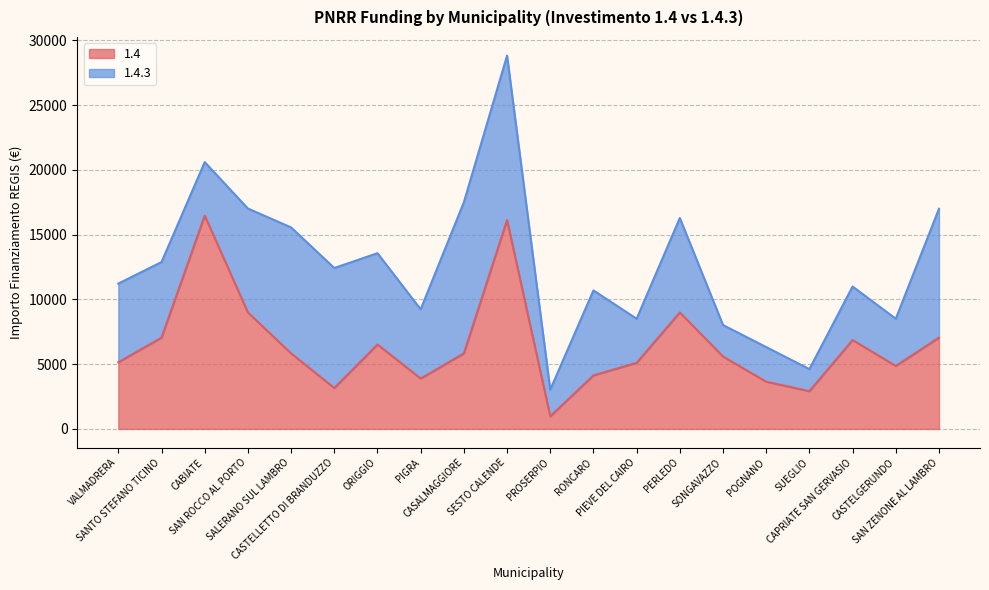

Which has a higher value, PIGRA or CASTELLETTO DI BRANDUZZO?

PIGRA